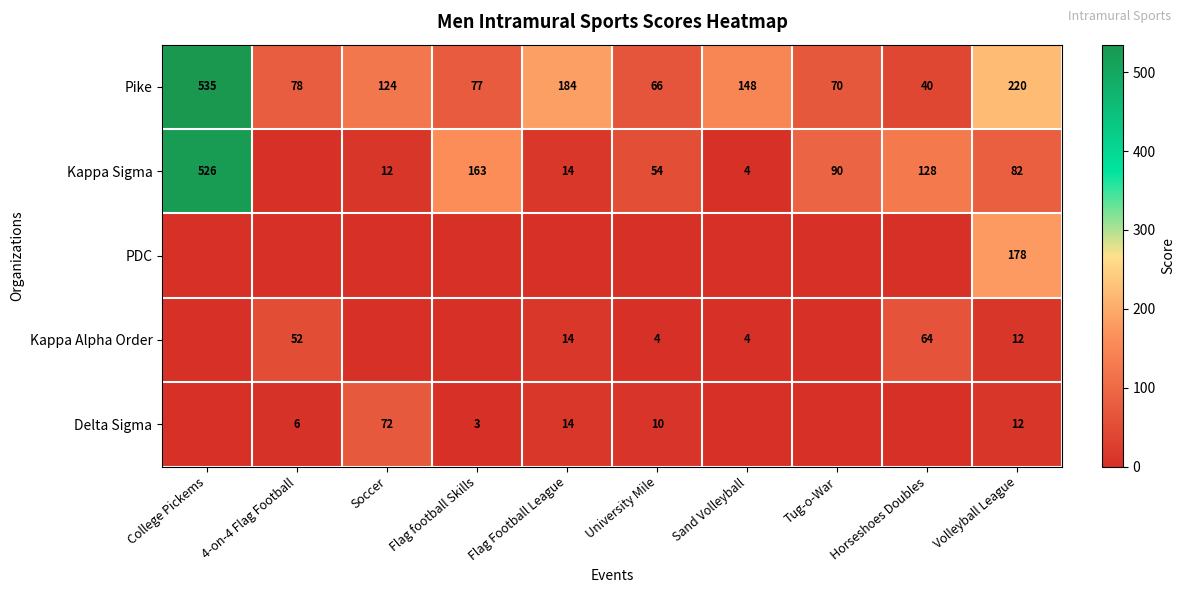

Is the value of Kappa Sigma at University Mile greater than the value of Pike at Flag football Skills?

No